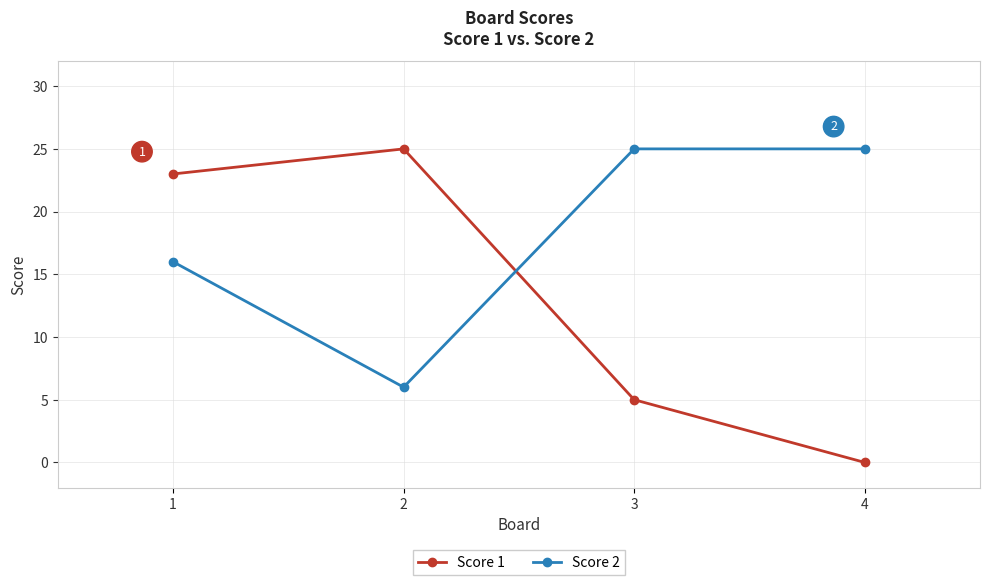

What is the total value across all series at 1?

39